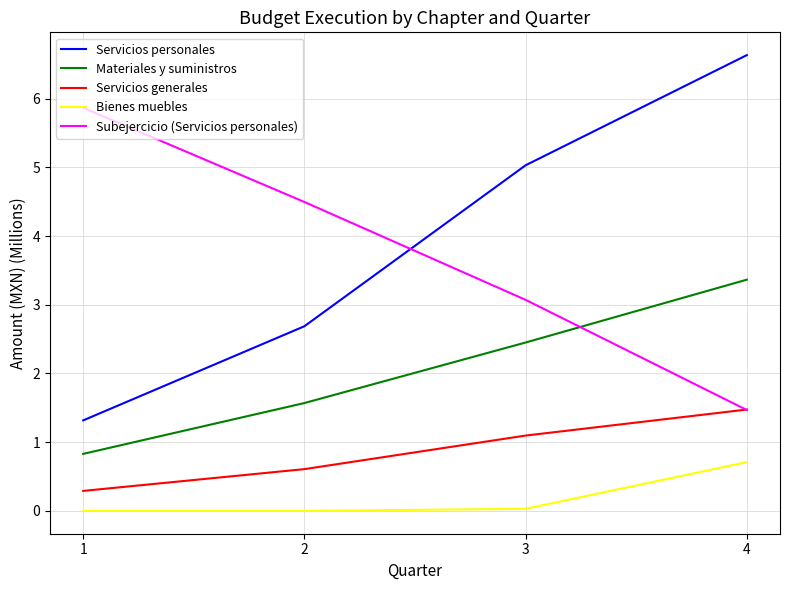

True or false: Materiales y suministros and Bienes muebles cross at least once.

False